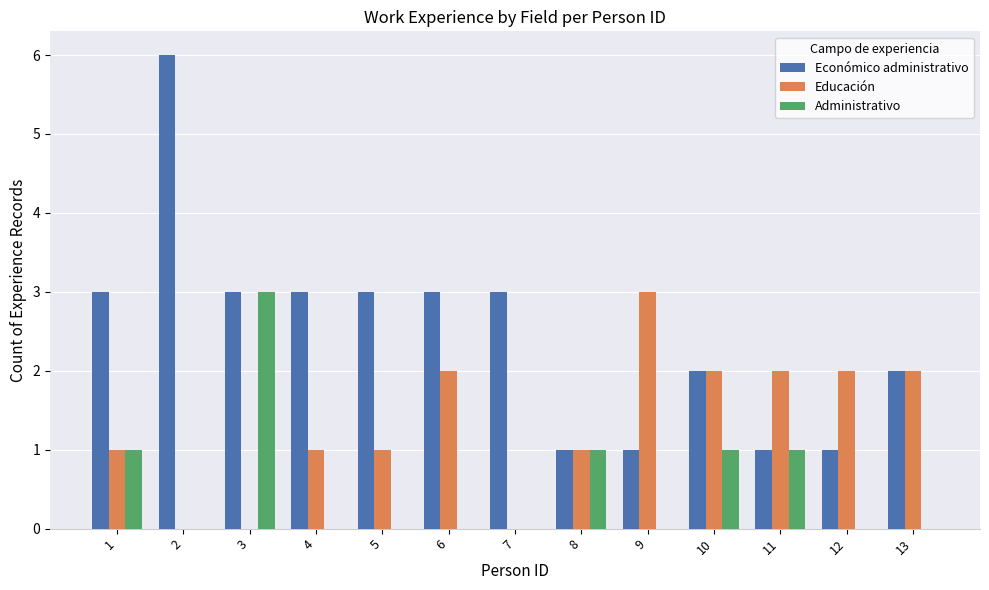

At which label does Administrativo reach its peak?

3